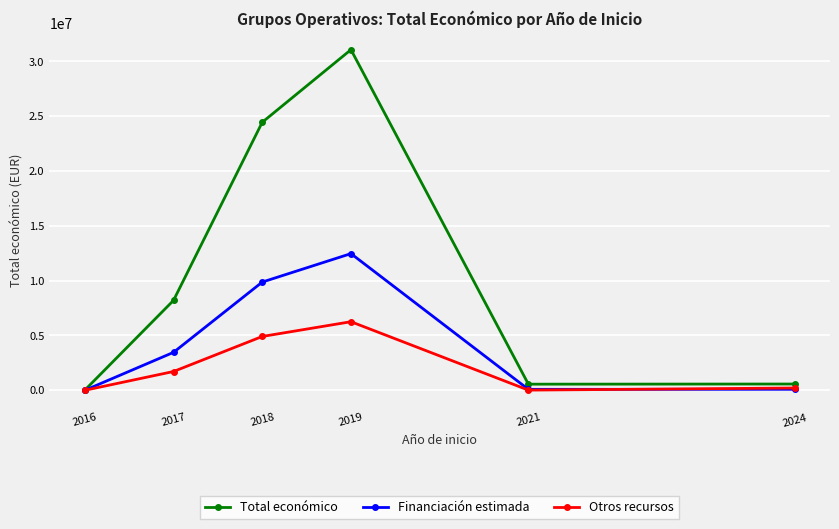

Where is the first local maximum for Total económico?

2019